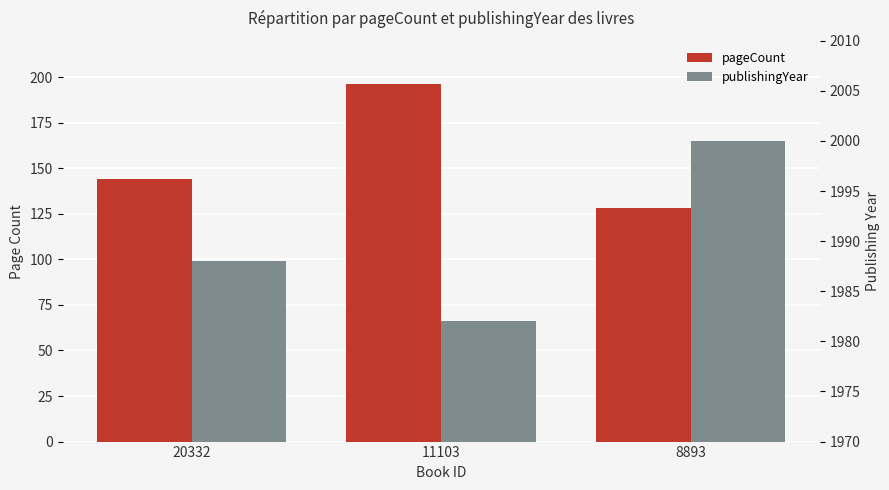

Reading right to left, transcribe all the data shown in this chart.

pageCount: 8893=128	11103=196	20332=144
publishingYear: 8893=2000	11103=1982	20332=1988